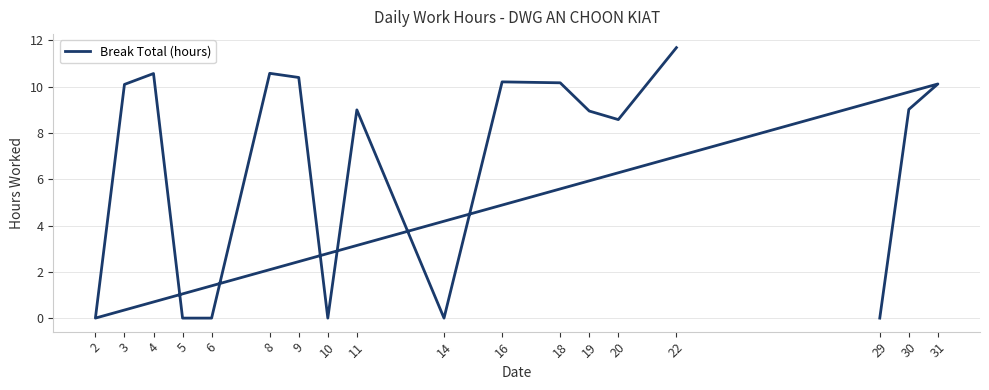

What is the sum of all values?

119.4